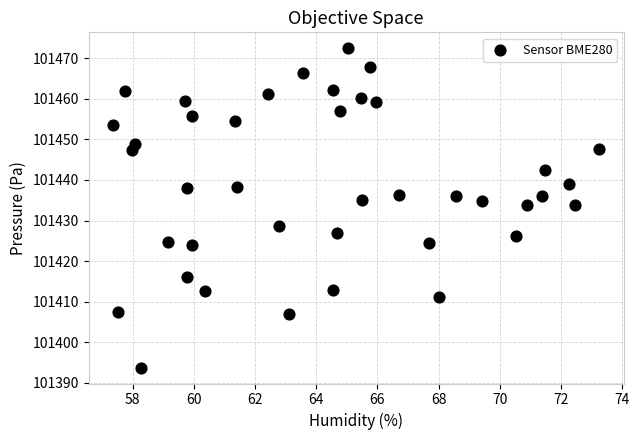

What is the range of Y values (max minus min)?

78.7